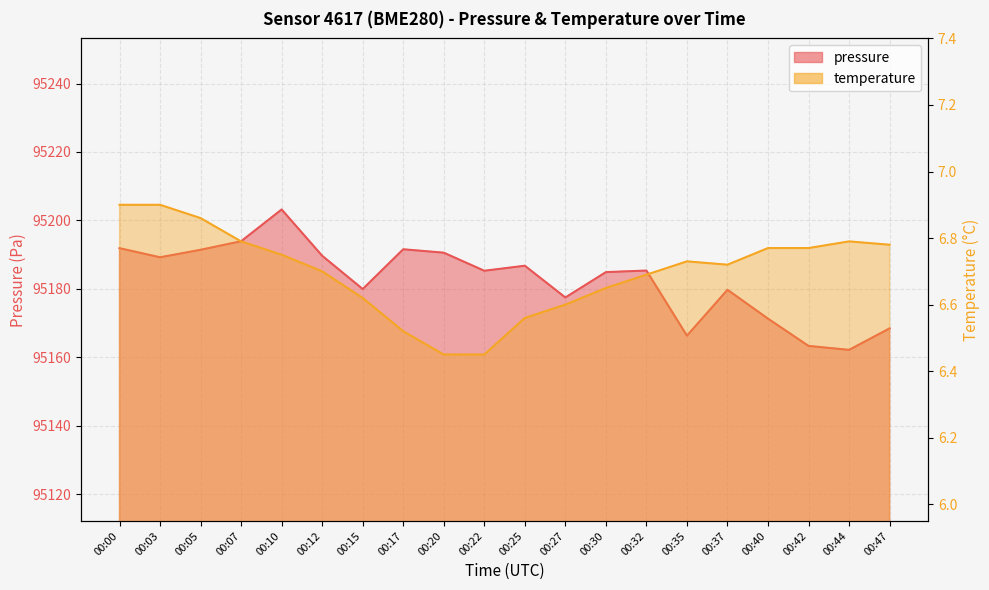

Is it true that temperature equals 4.4 at 00:22?

False